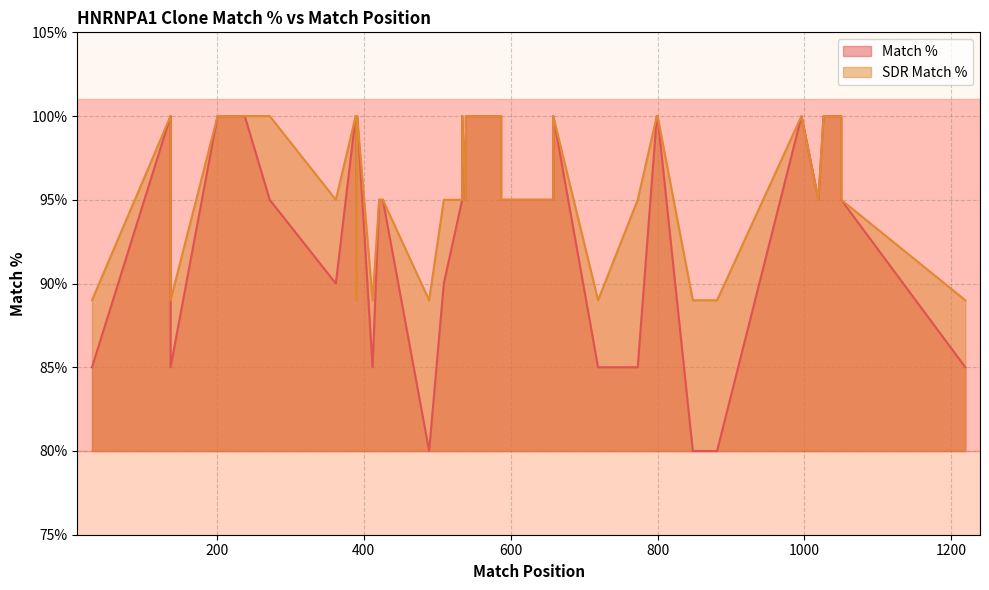

What is the average value of the SDR Match % series?

96